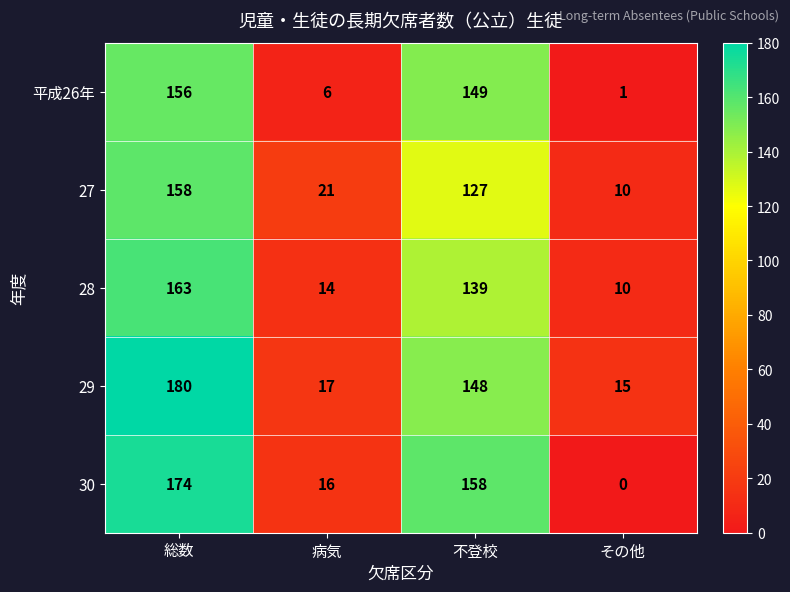

How many categories are shown in the chart?

4